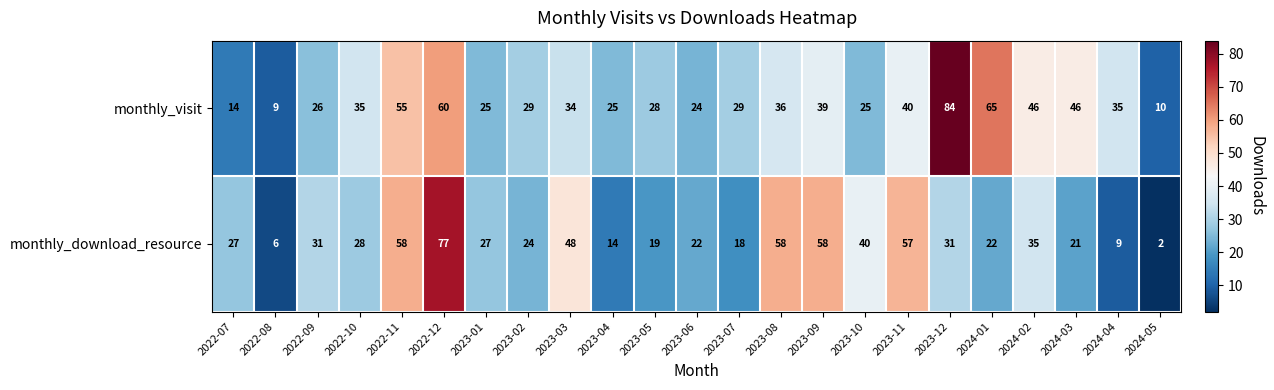

At which label does monthly_visit first exceed 34?

2022-10